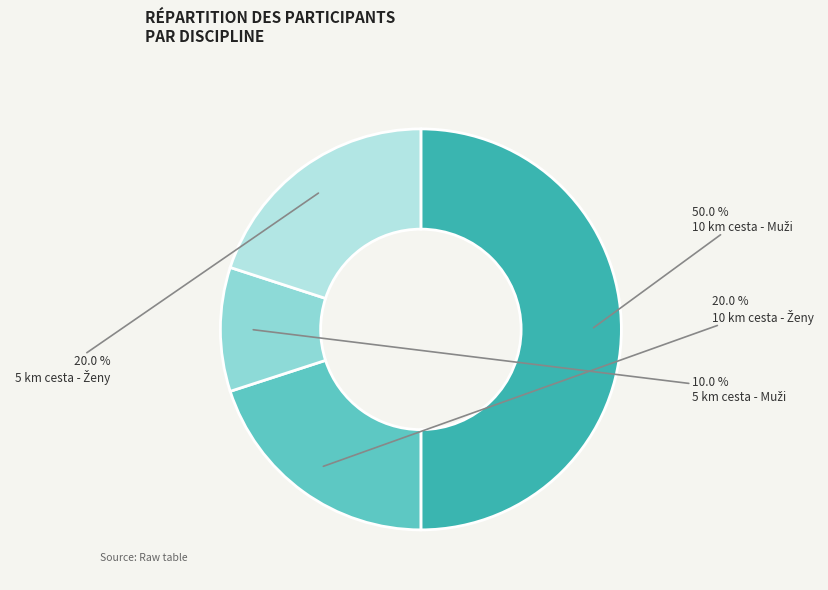

What is the largest slice in the pie chart?

10 km cesta - Muži